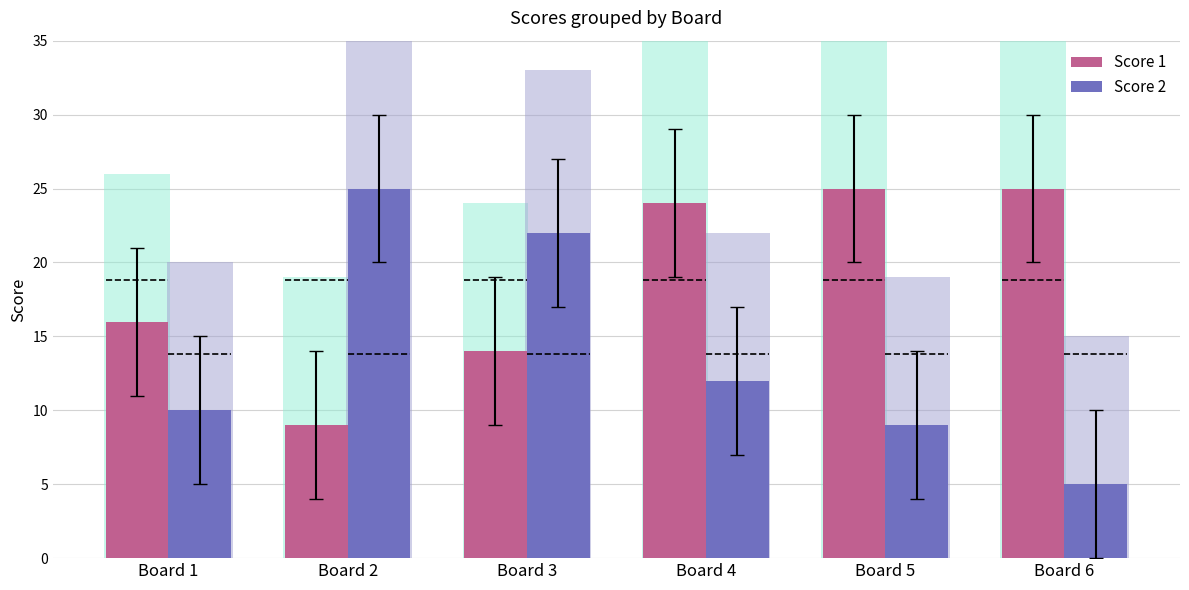

At Board 3, list the series in order from smallest to largest.

Score 1, Score 2